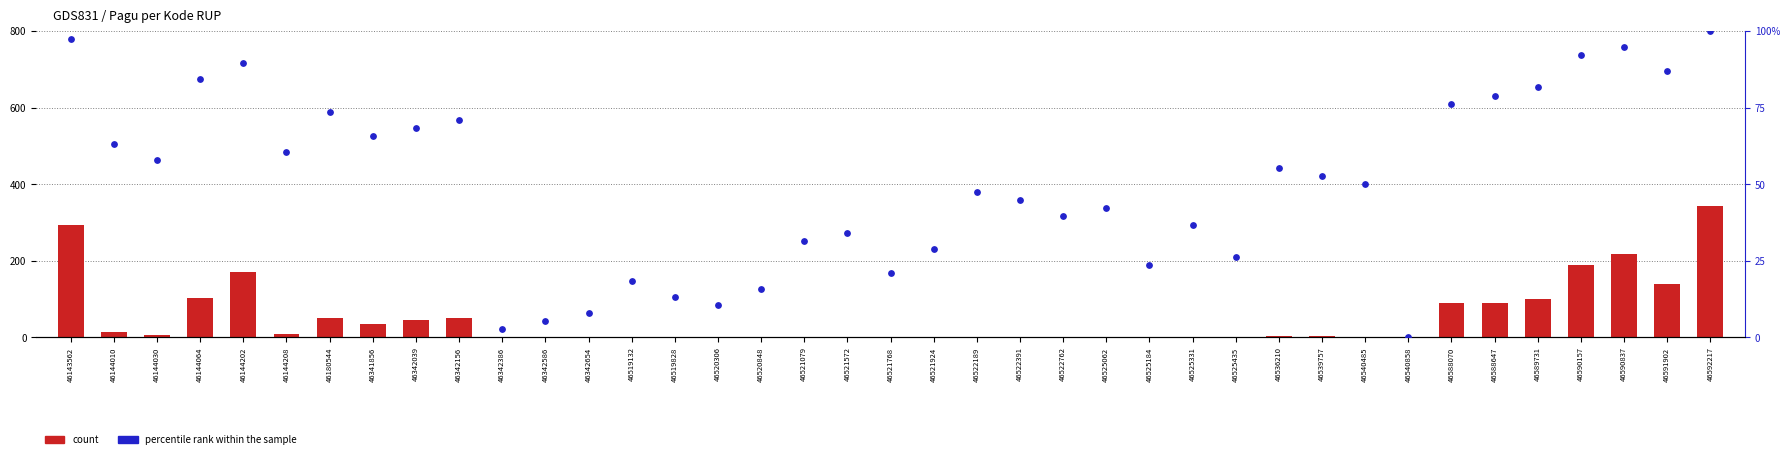

At how many categories does at least one series exceed 13?

34